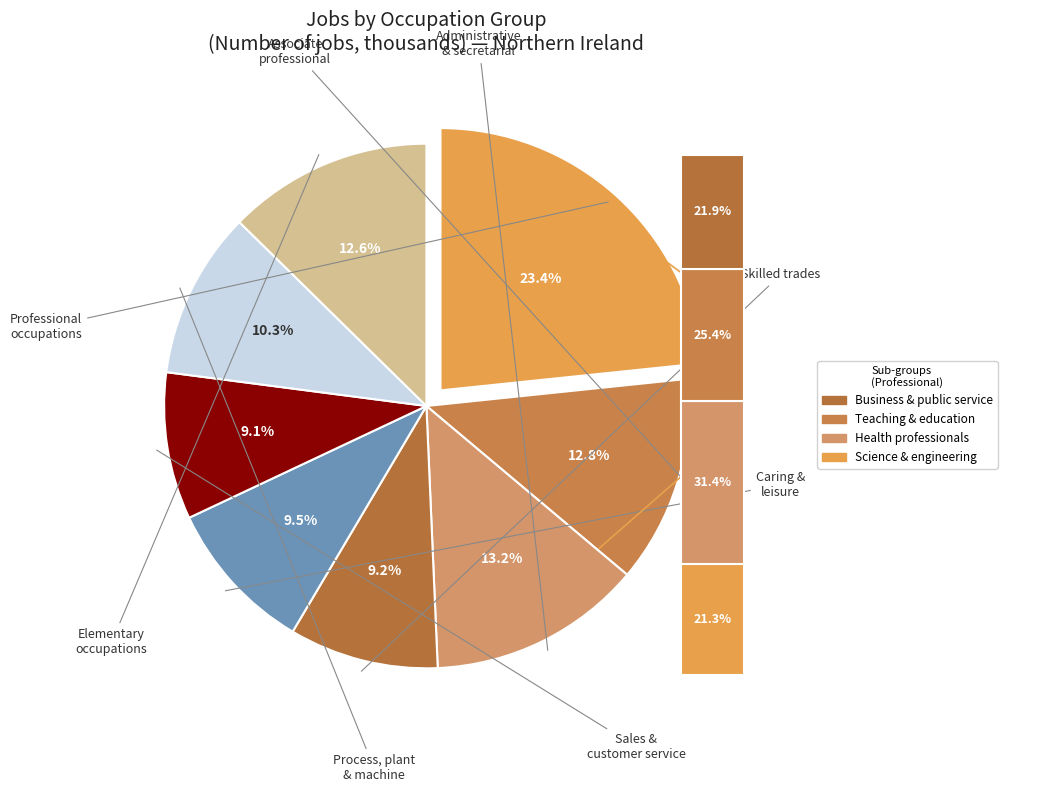

Is the sum of Administrative and secretarial and Skilled trades occupations greater than half?

No